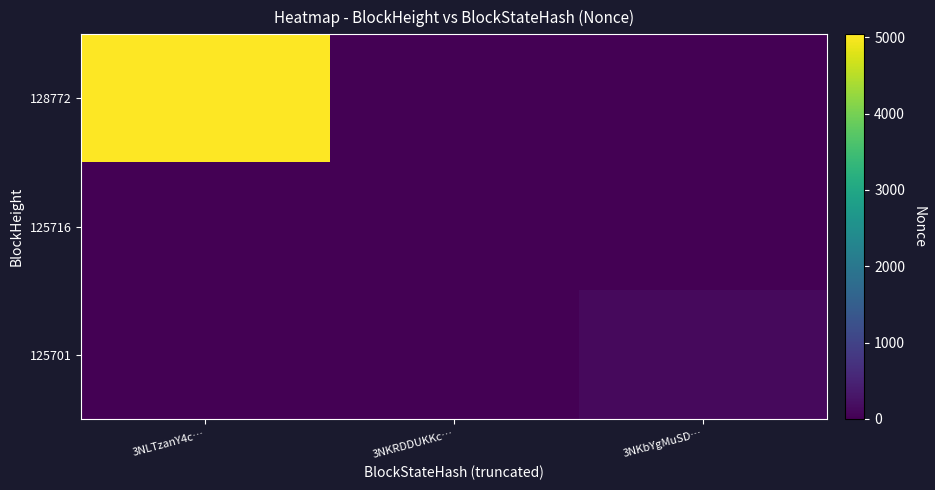

List the series in order of their peak value, highest first.

128772, 125701, 125716